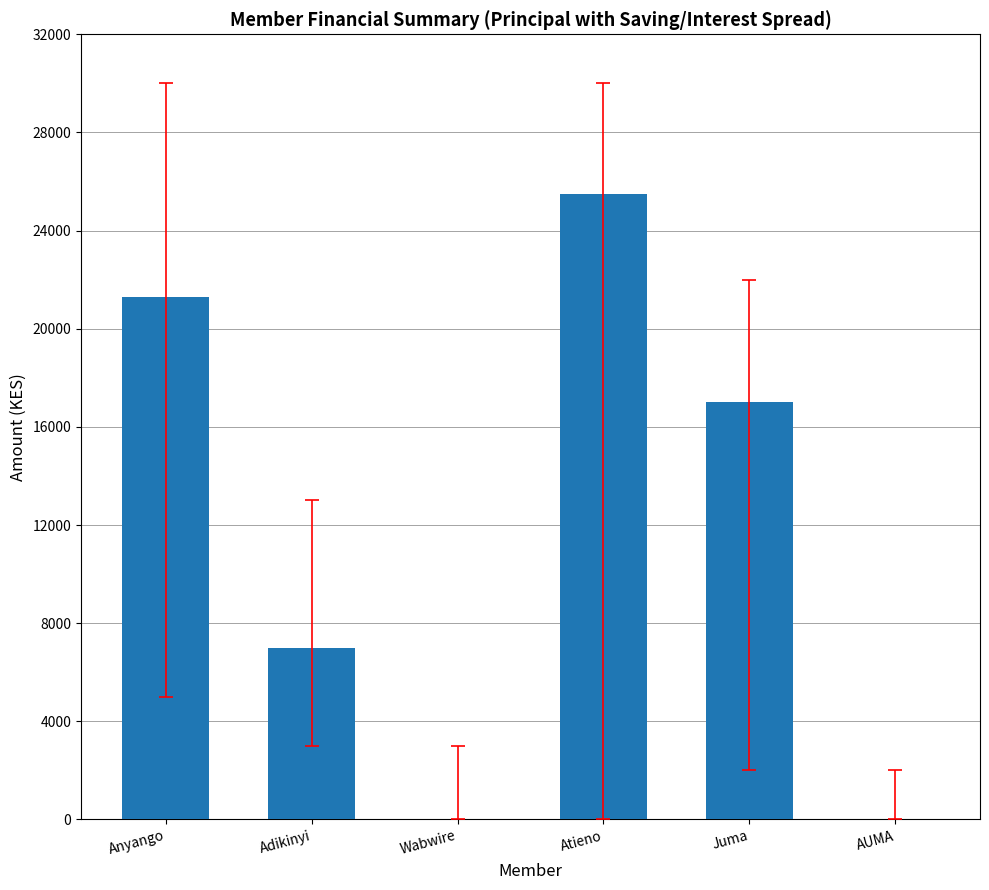

What is the ratio of the value at Atieno to the value at Anyango?

1.2